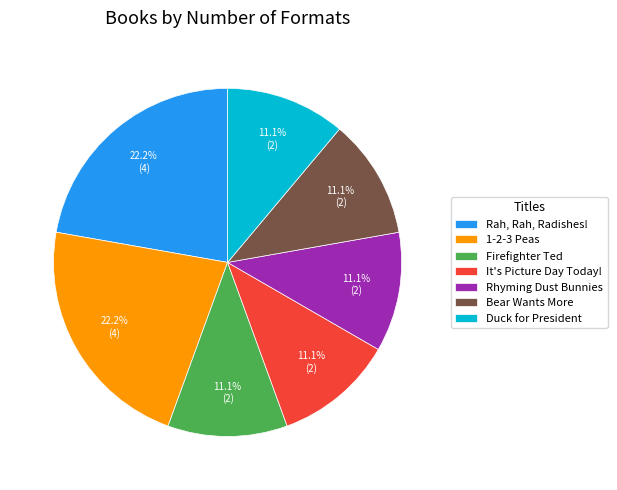

What is the total percentage of Rah, Rah, Radishes! and It's Picture Day Today!?

33.3%